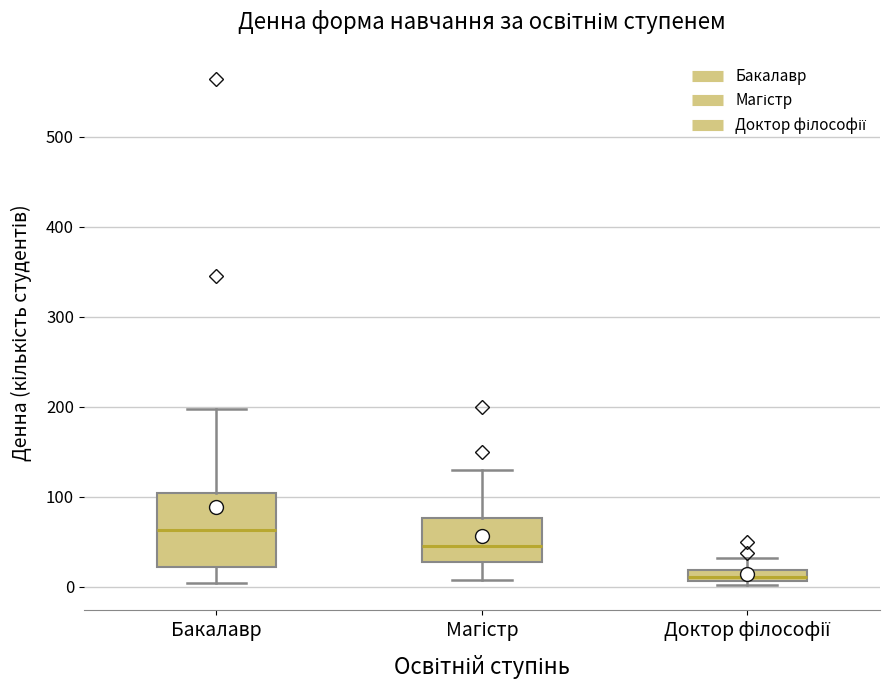

Which box's median line is the lowest?

Доктор філософії